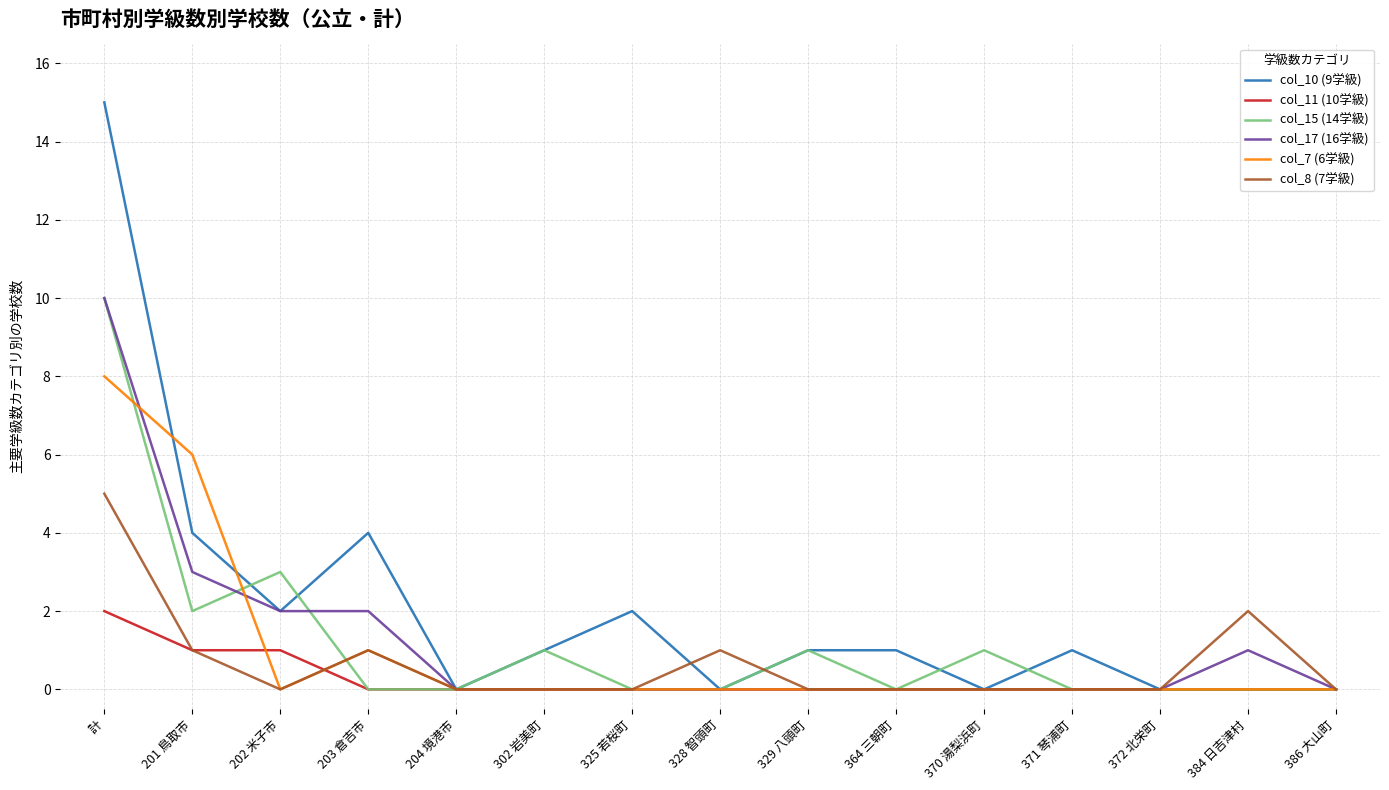

Does the chart have visible grid lines?

Yes